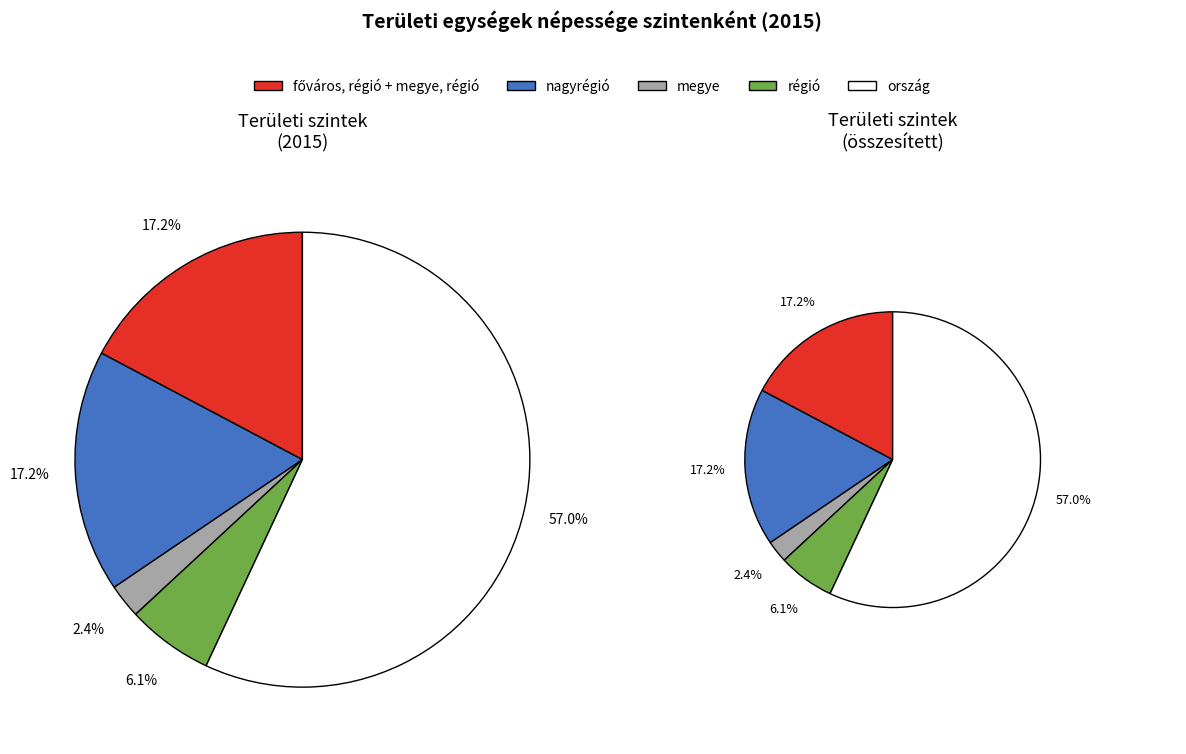

To the nearest percent, what is the combined percentage of régió and nagyrégió?

23%